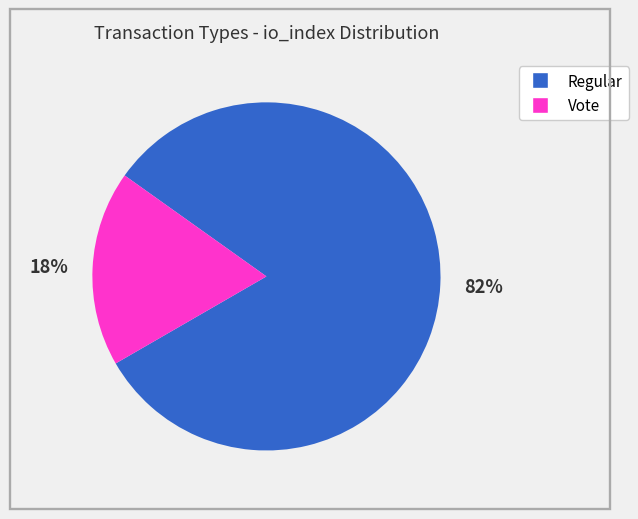

Count the number of slices in the pie.

2